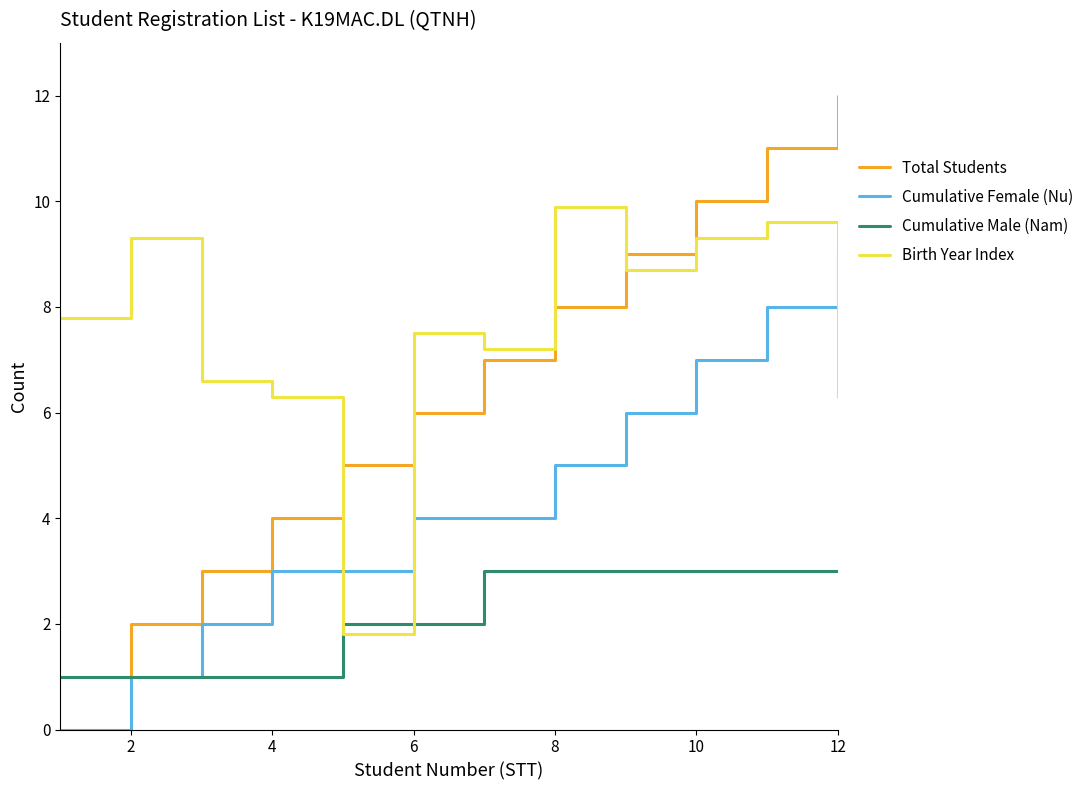

At how many categories does at least one series exceed 3?

12